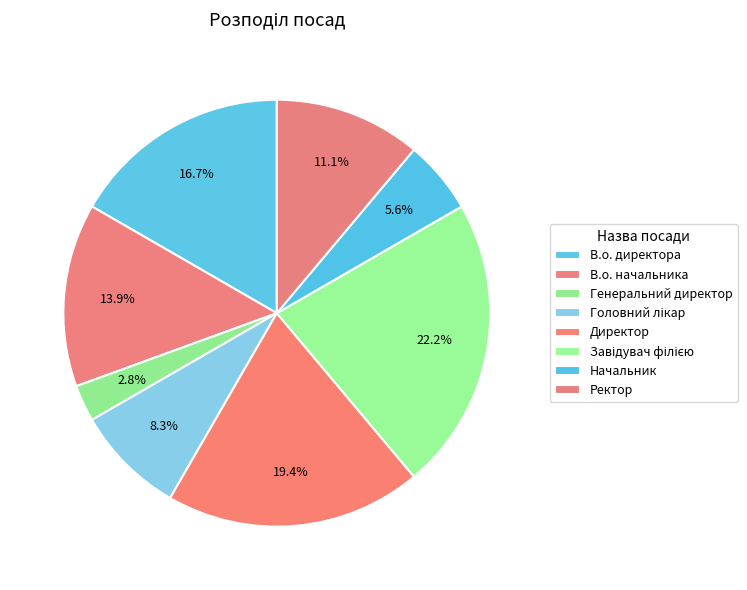

How many slices are in this pie chart?

8